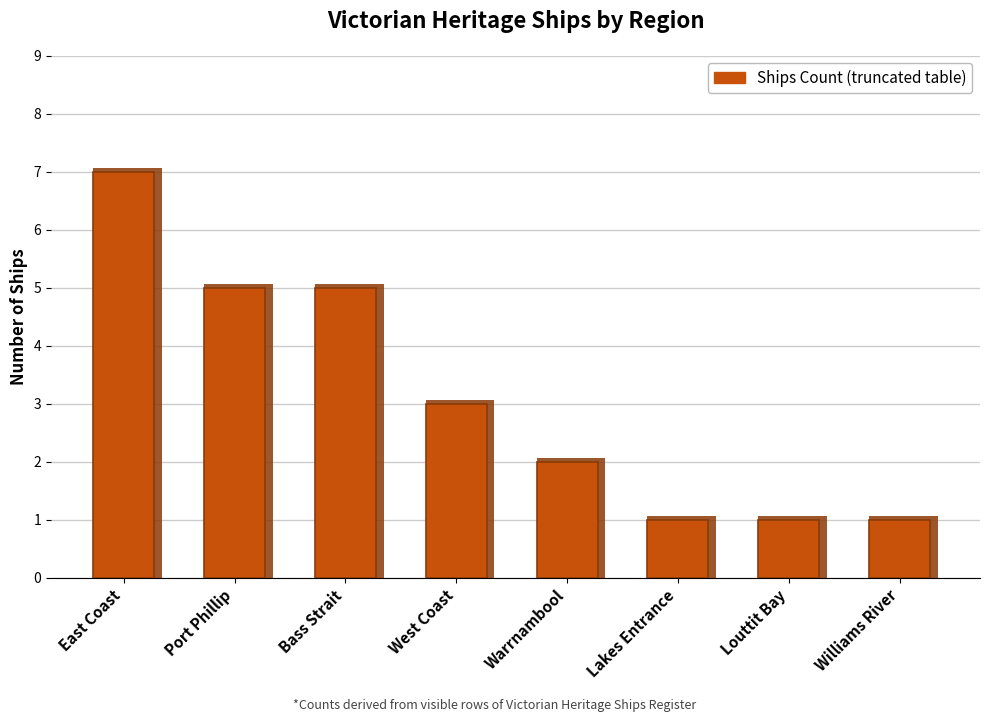

What is the value of the 6th bar from the left?

1